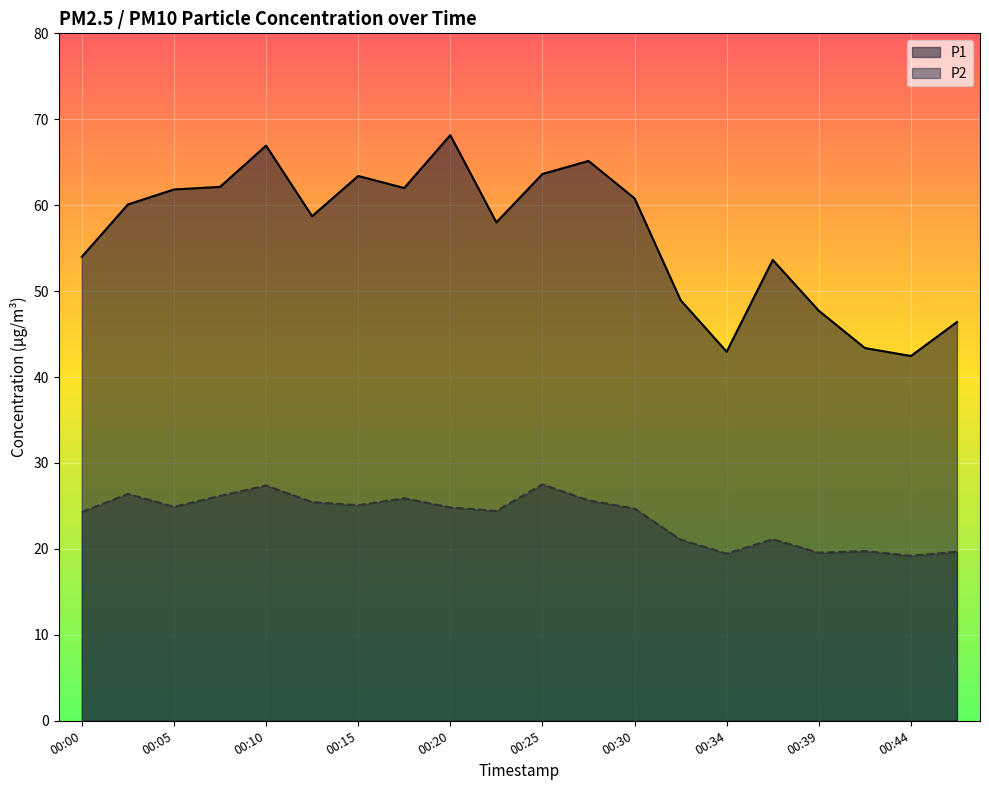

The P2 series shows 25.6 at 00:27. True or false?

True